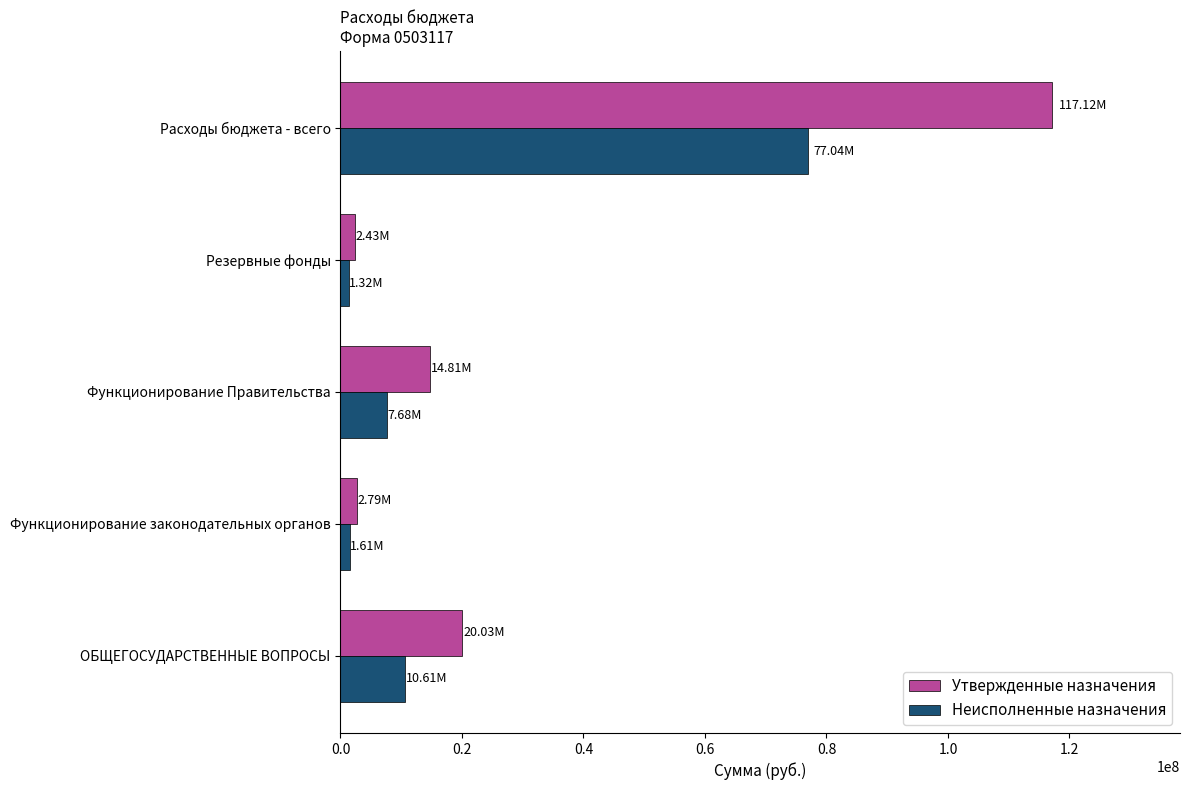

What is the difference between the highest and lowest values at Расходы бюджета - всего?

40079995.3